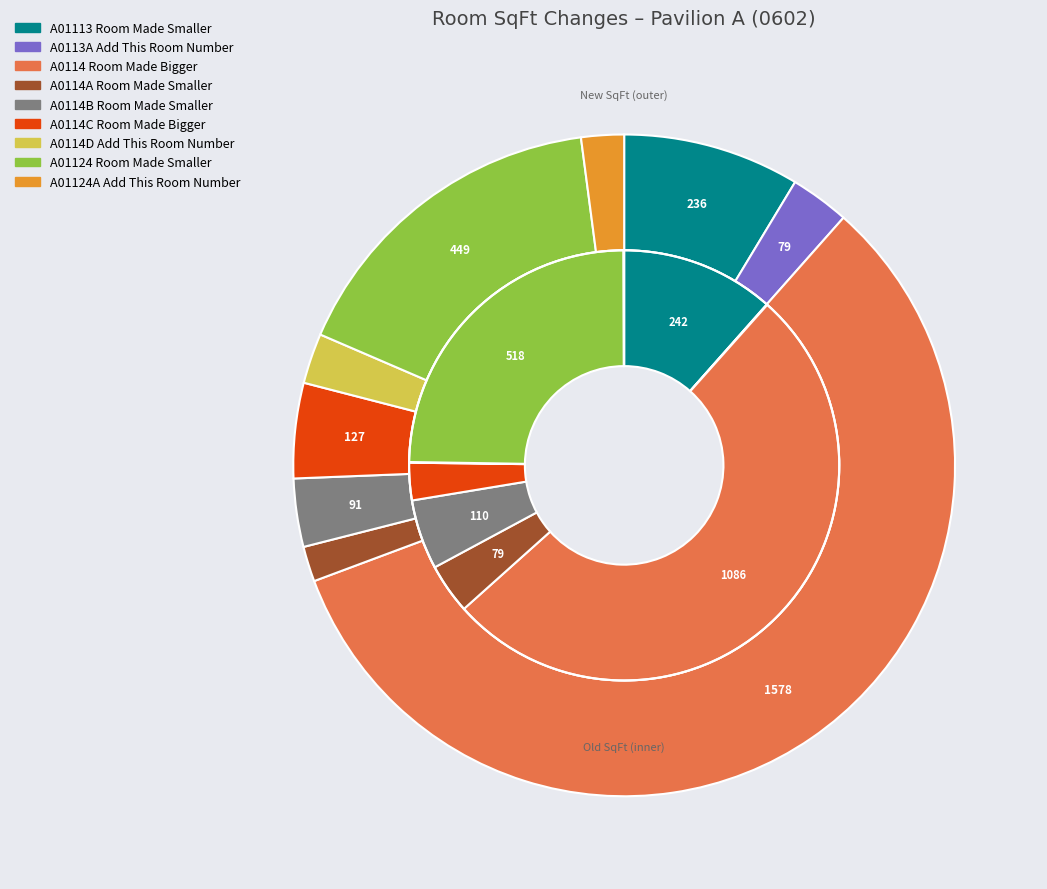

Combined, what portion of the pie is 3 and 6?

4.2%